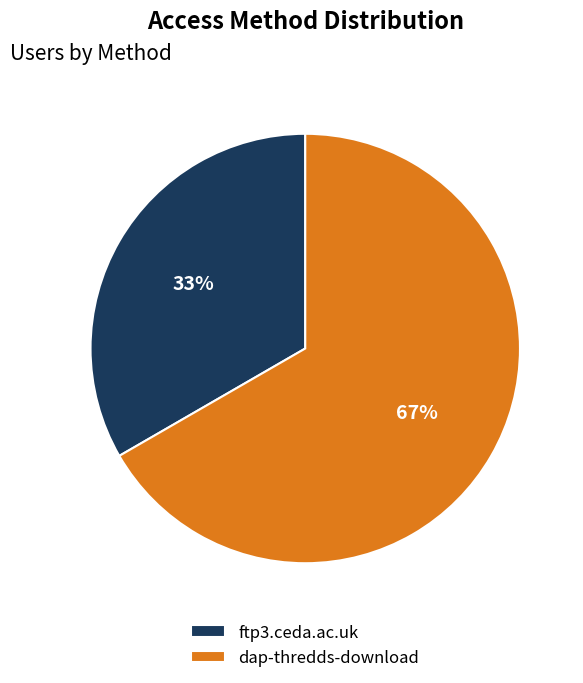

Approximately how many times larger is the value at ftp3.ceda.ac.uk compared to dap-thredds-download?

0.5